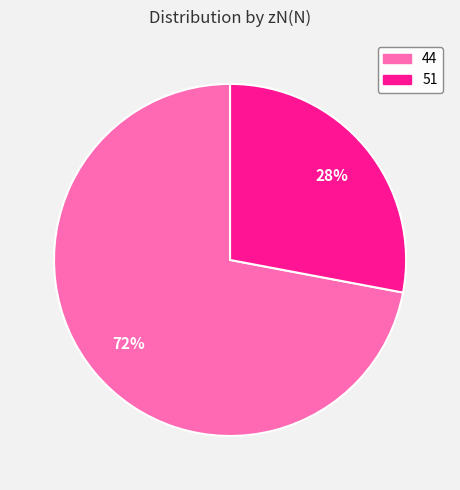

Which category has the smallest portion of the pie?

51